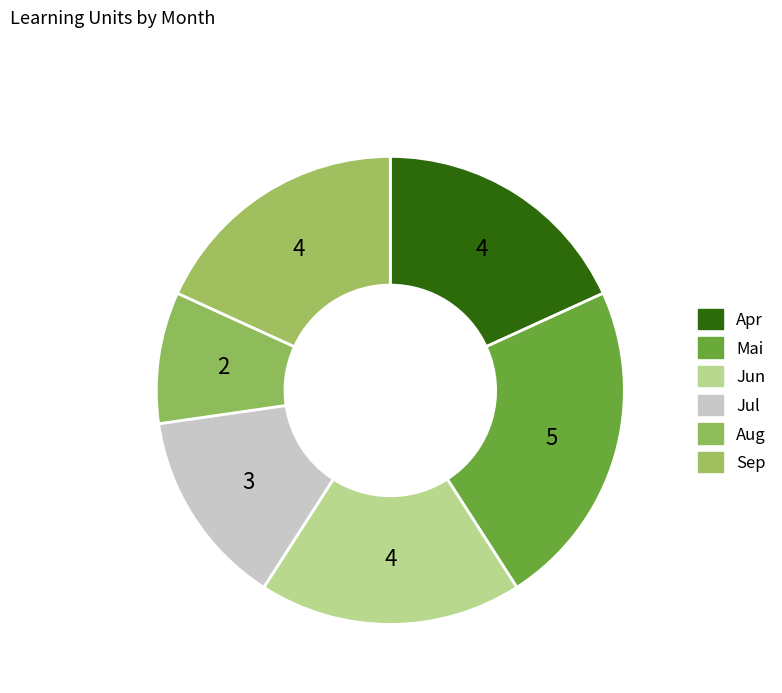

Is the sum of Jul and Apr greater than half?

No